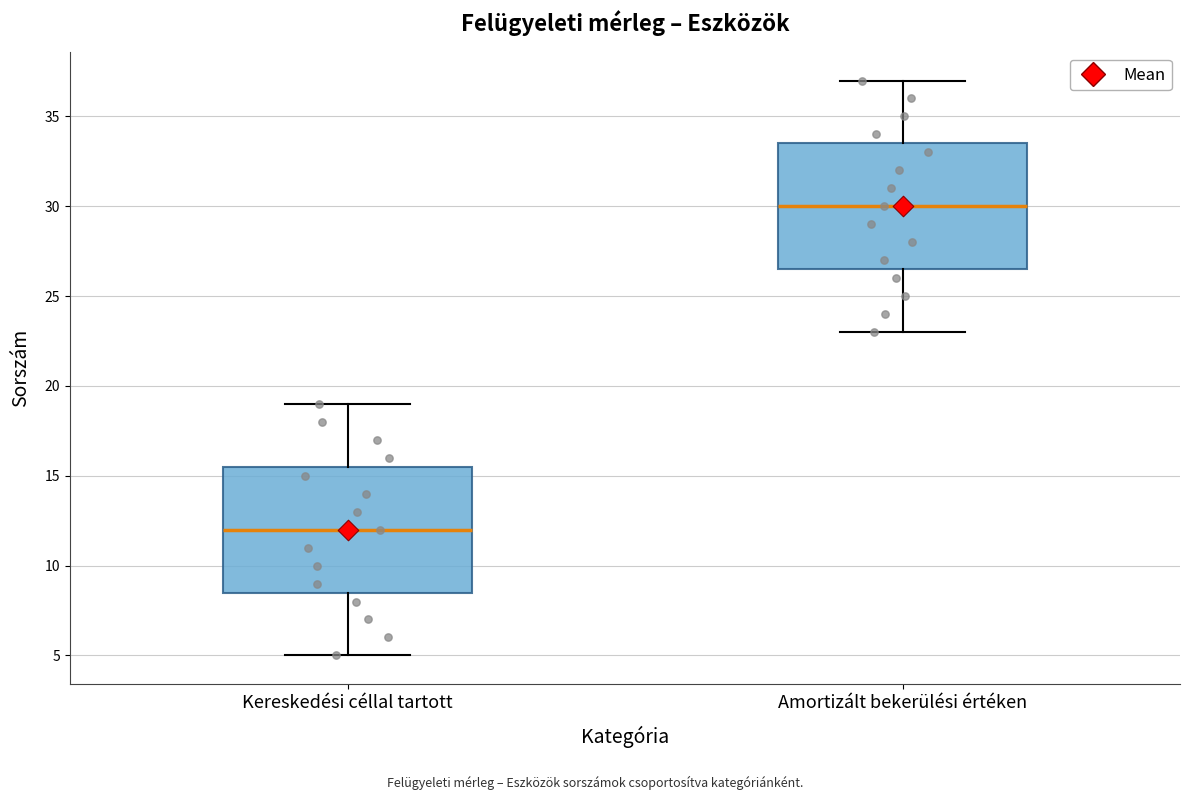

Reading left to right, read every box against the y-axis: the position of its median line, the range the box covers, and the ends of its whiskers. The values are not printed on the chart, so give them approximately, as read against the axis.

Kereskedési céllal tartott: median 12.0, box 8.5 to 15.5, whiskers 5.0 to 19.0
Amortizált bekerülési értéken: median 30.0, box 26.5 to 33.5, whiskers 23.0 to 37.0